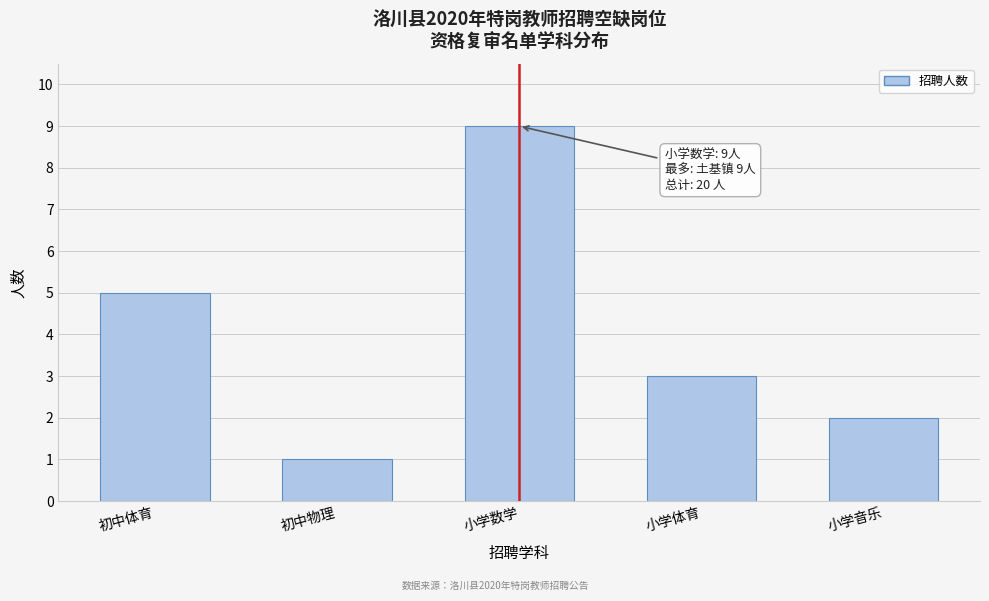

Reading left to right, list all the values displayed in this chart.

初中体育=5	初中物理=1	小学数学=9	小学体育=3	小学音乐=2